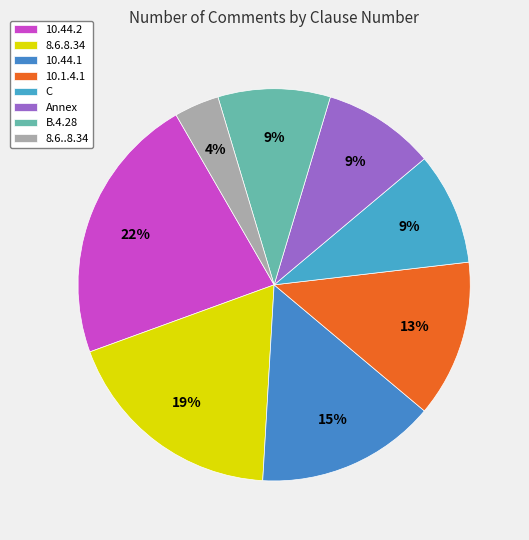

Count the number of slices in the pie.

8